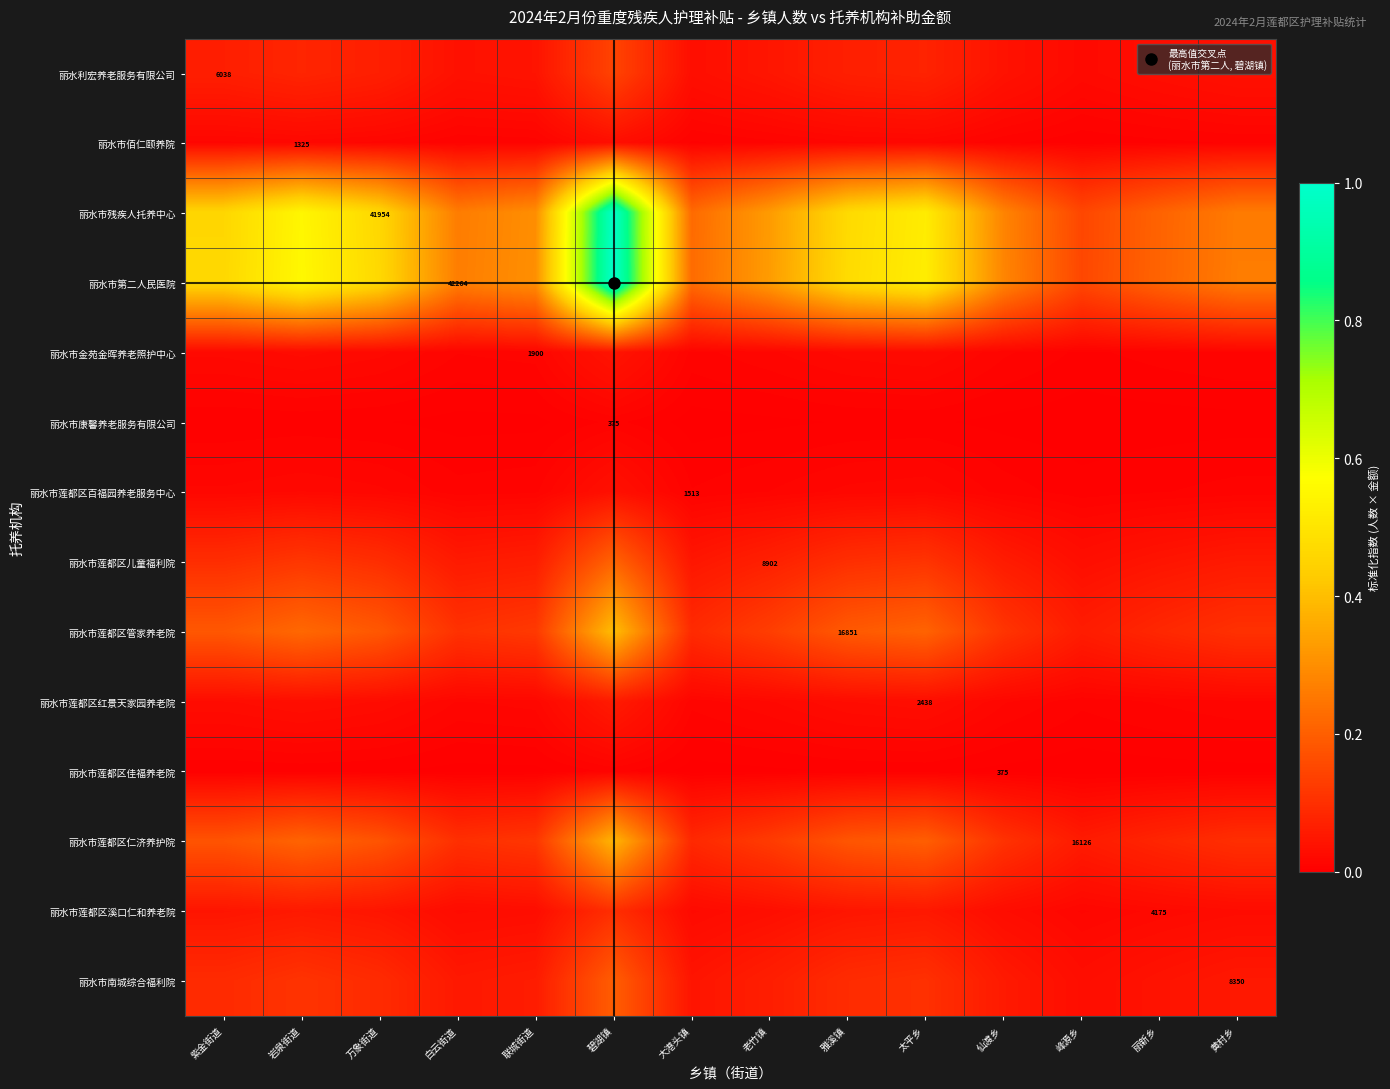

True or false: 丽水市康馨养老服务有限公司 has a value of 0.0 at 峰源乡.

True